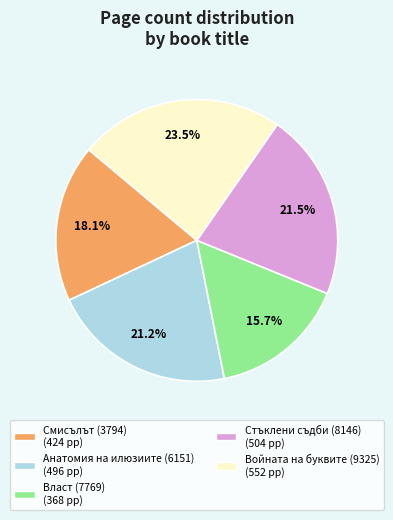

What percentage is NOT represented by Стъклени съдби (8146)?

78.5%